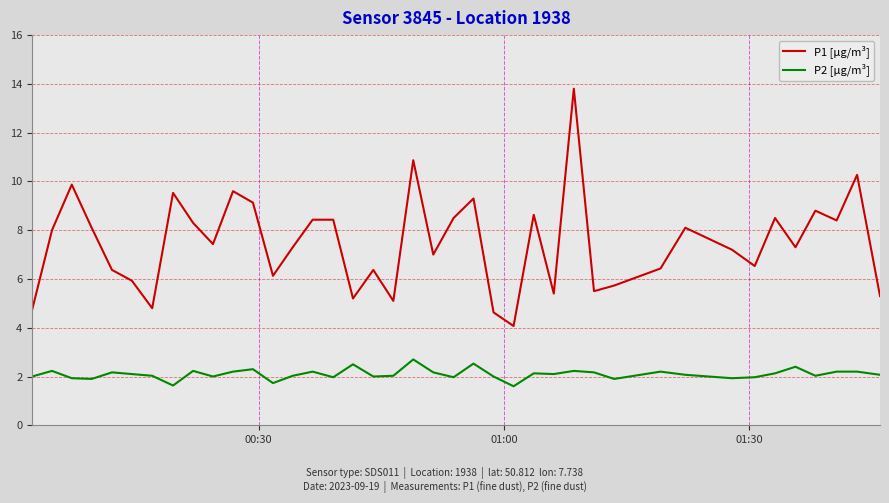

Rank the series by their average value, from lowest to highest.

P2 [µg/m³], P1 [µg/m³]